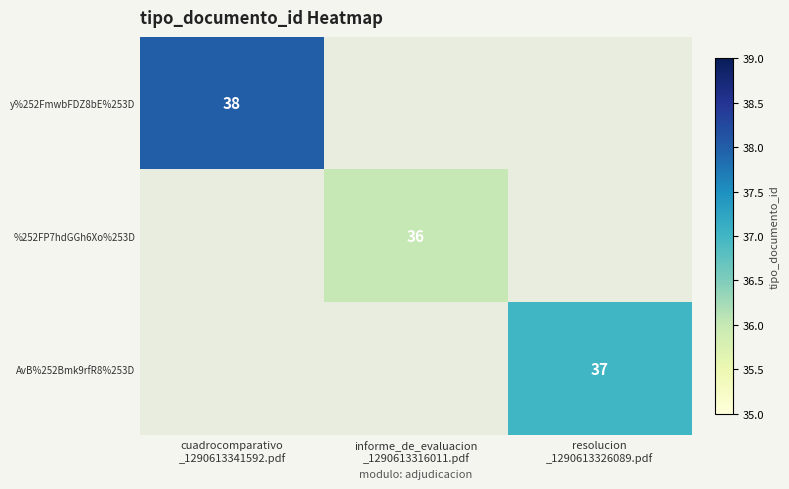

Which category has the lowest value in the %252FP7hdGGh6Xo%253D series?

cuadrocomparativo _1290613341592.pdf